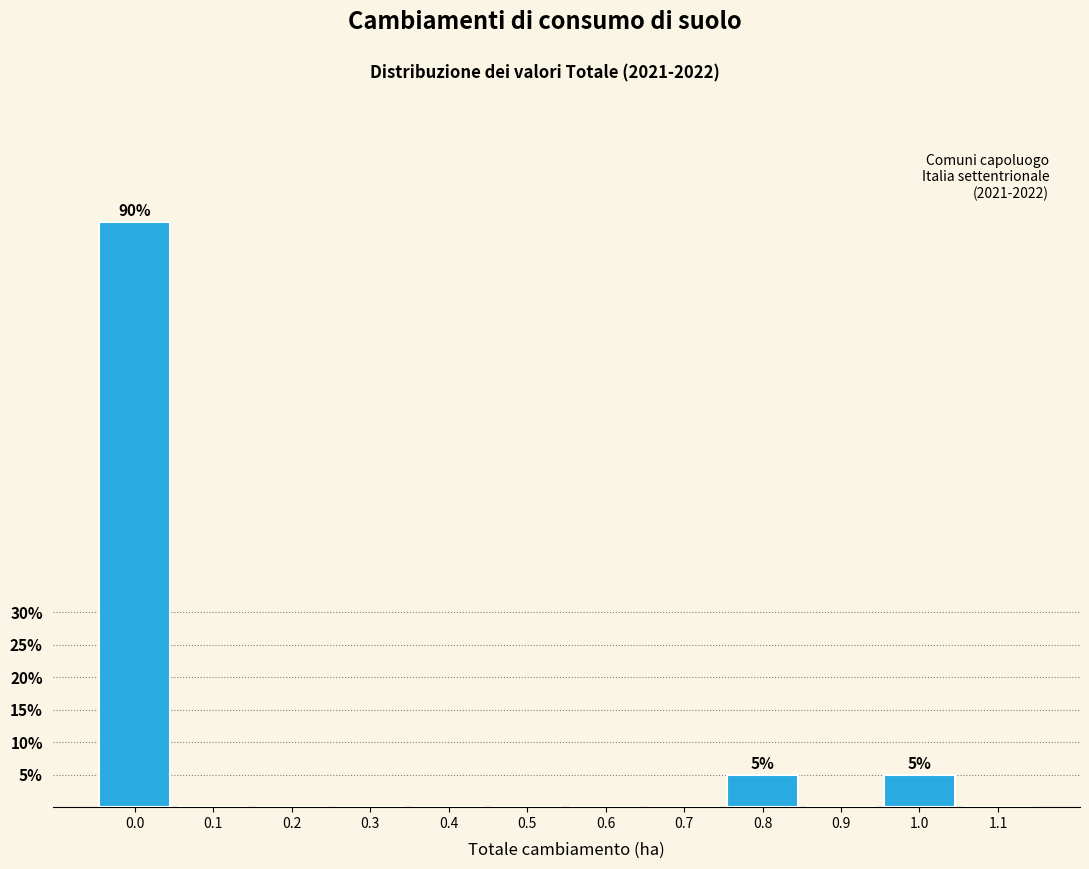

Reading right to left, list all the values displayed in this chart.

1.1=0	1.0=5	0.9=0	0.8=5	0.7=0	0.6=0	0.5=0	0.4=0	0.3=0	0.2=0	0.1=0	0.0=90